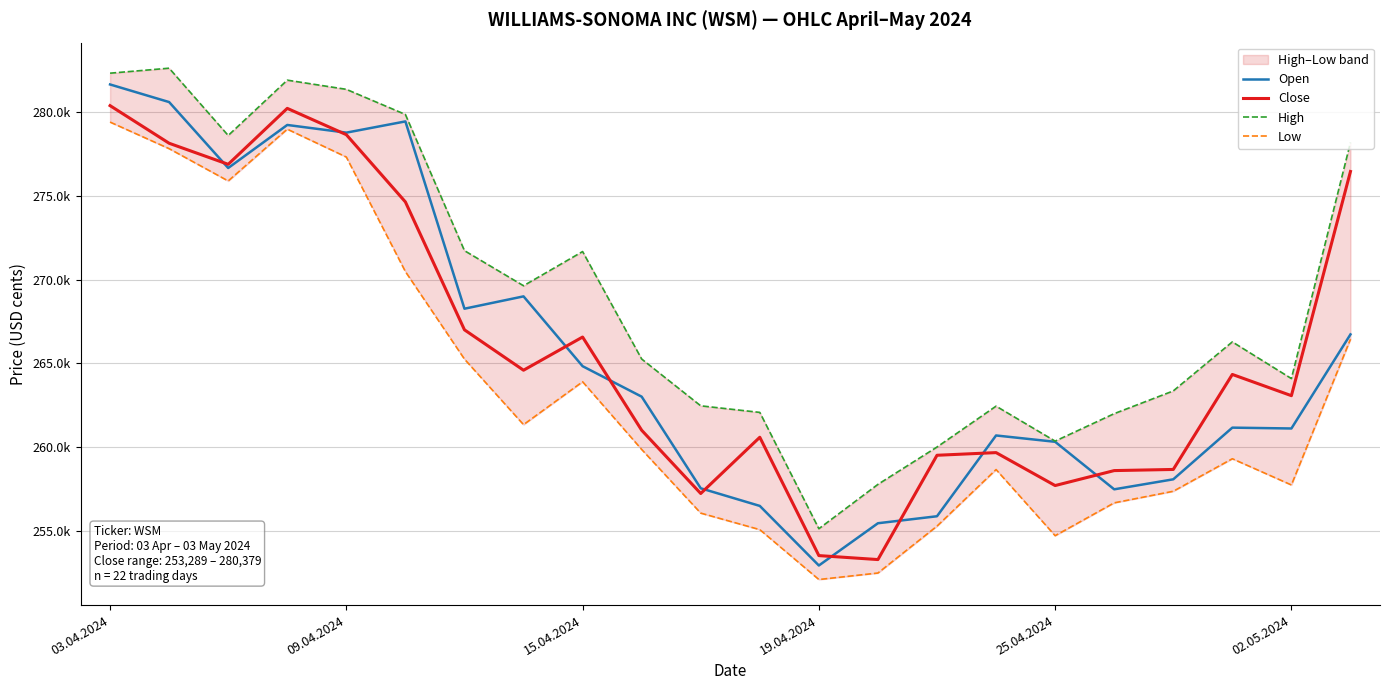

True or false: High and Close cross at least once.

False